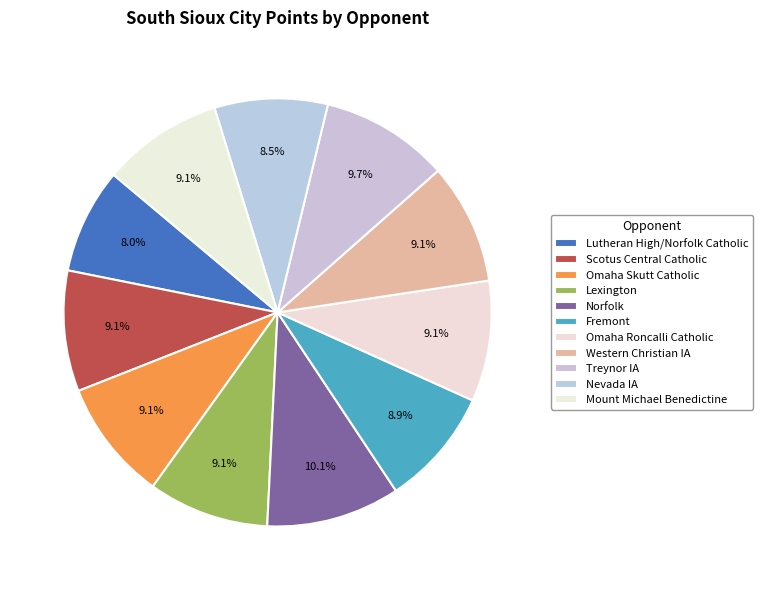

Which slice is the largest?

Norfolk